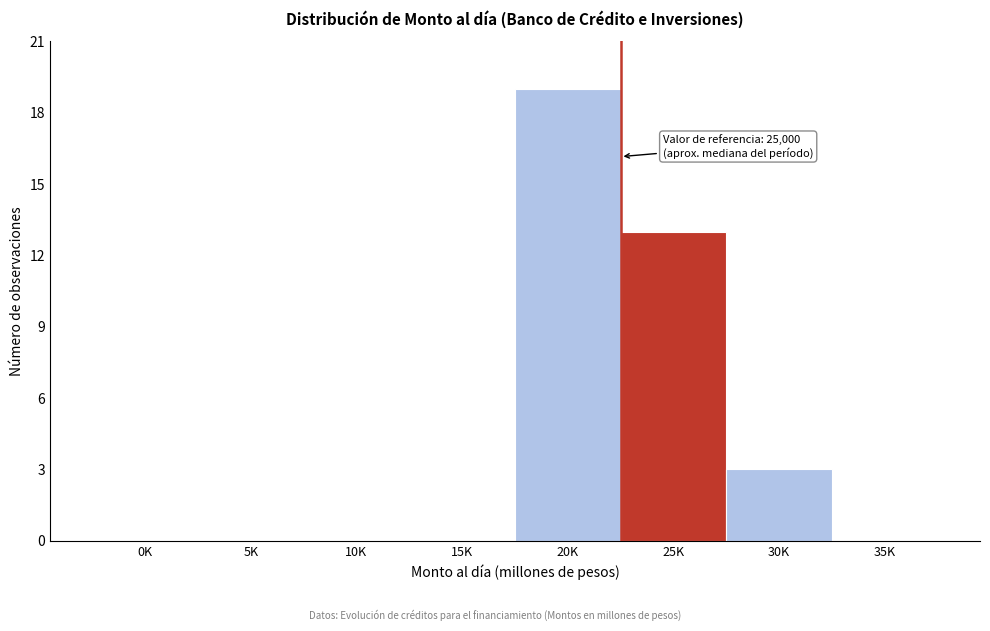

Reading left to right, what are all the values shown in this chart?

0K=0	5K=0	10K=0	15K=0	20K=19	25K=13	30K=3	35K=0